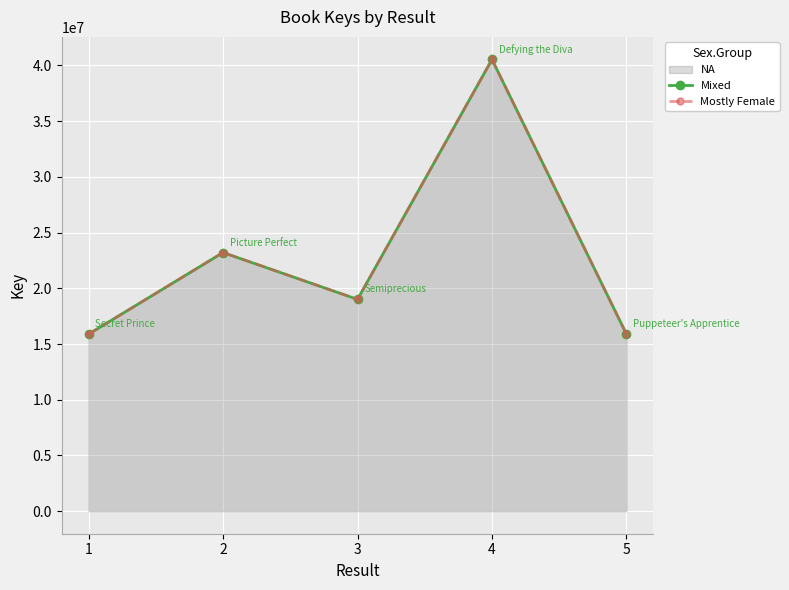

Which series changed the most between 1 and 3?

Mixed